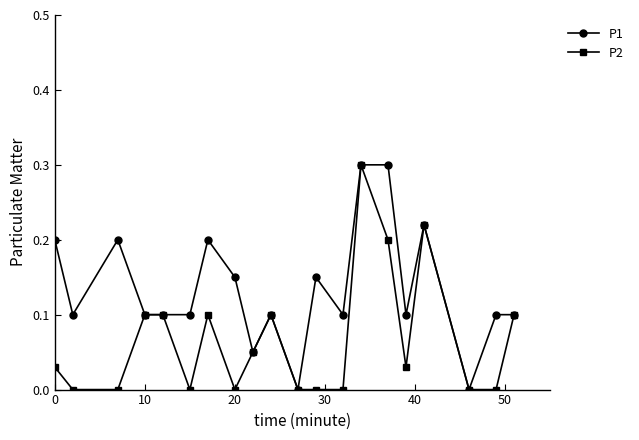

What is the highest value of the P1 series?

0.3